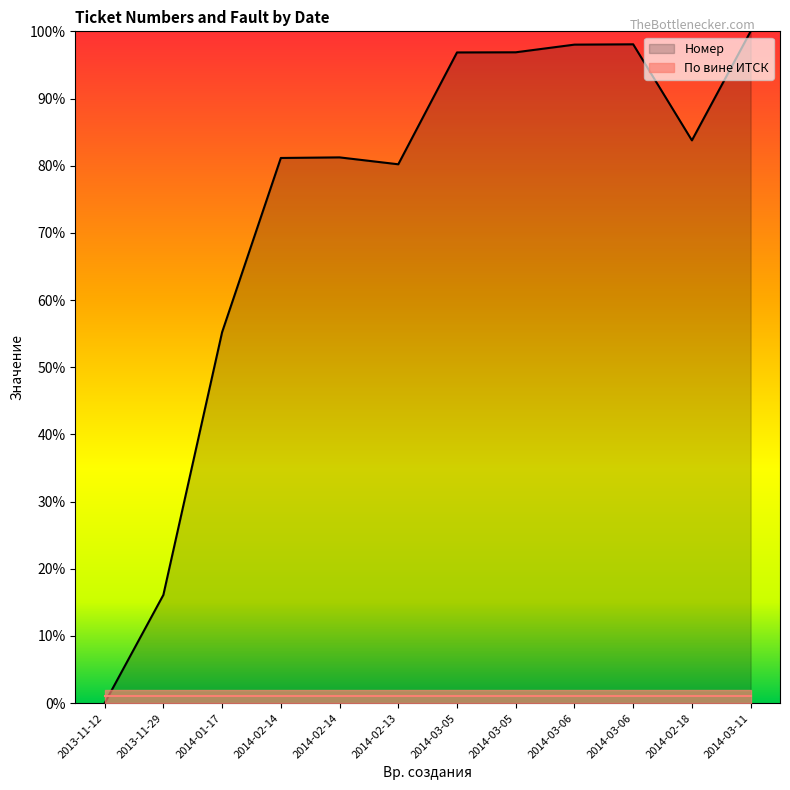

Rank the categories by value from lowest to highest.

2013-11-12, 2013-11-29, 2014-01-17, 2014-02-13, 2014-02-14, 2014-02-14, 2014-02-18, 2014-03-05, 2014-03-05, 2014-03-06, 2014-03-06, 2014-03-11